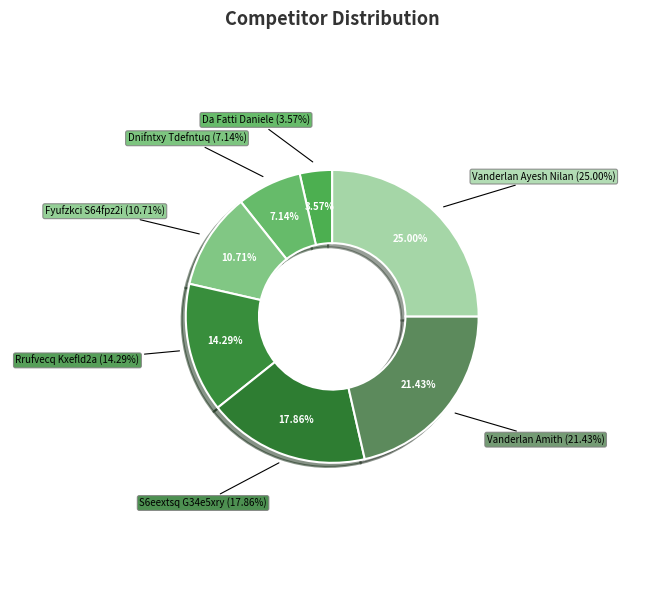

How many segments does this pie chart have?

7